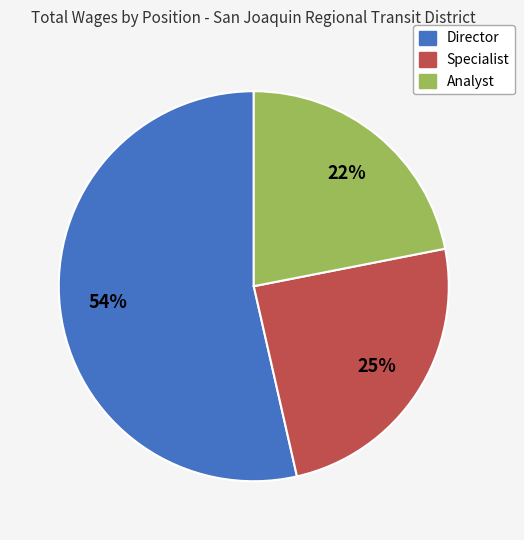

Which slice represents more than half of the pie?

Director